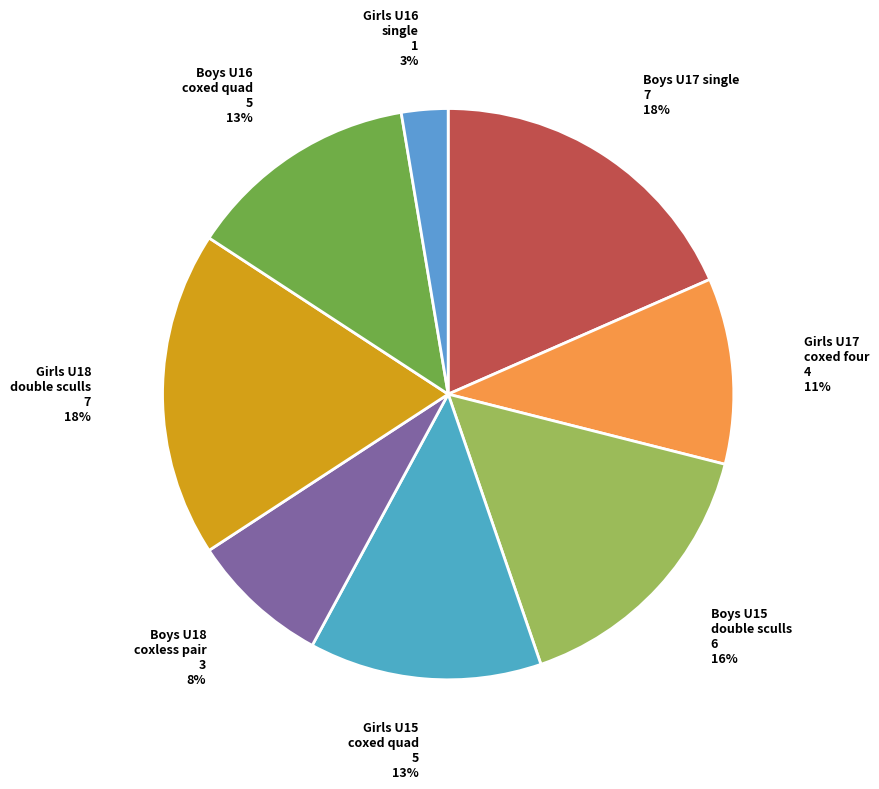

Which slice is the largest?

Boys U17 single